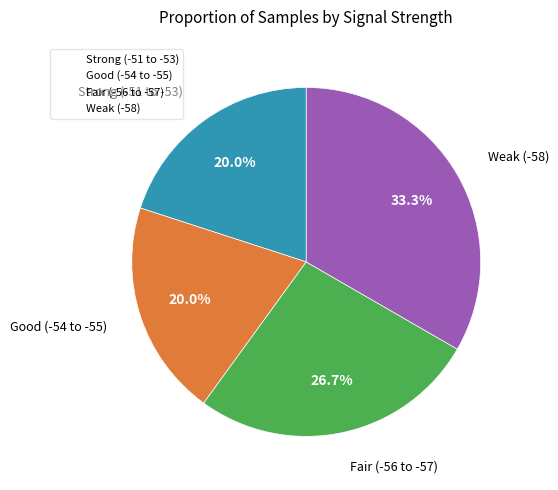

Is there any slice that represents more than half of the pie?

No